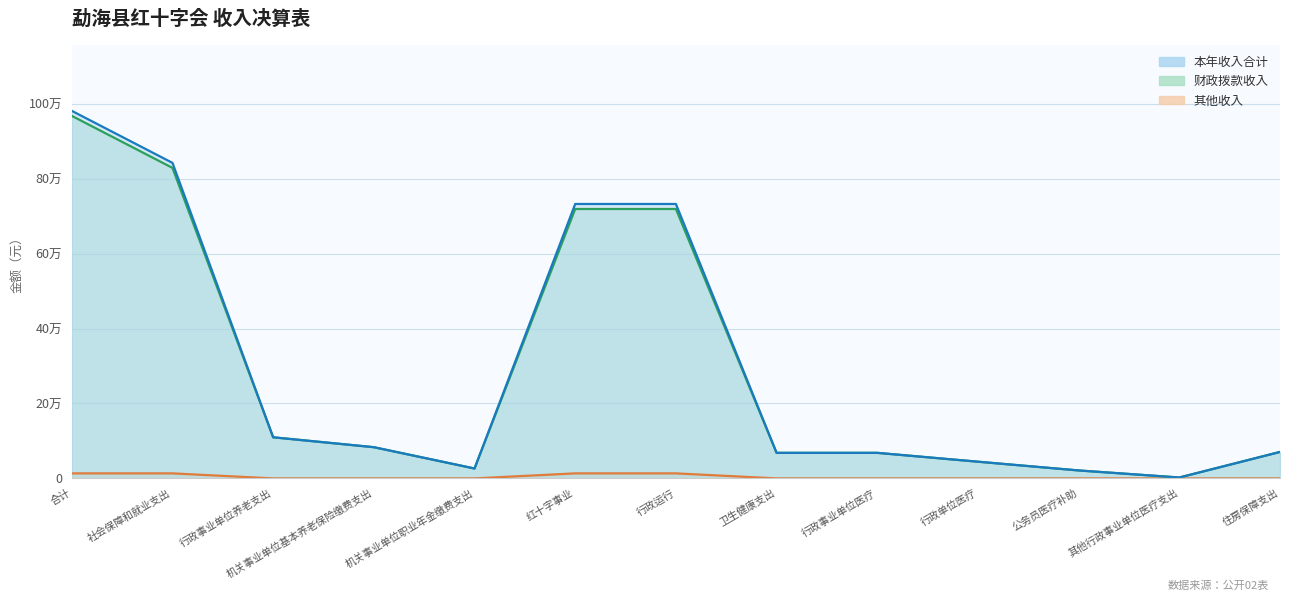

How many lines are shown in the chart?

3